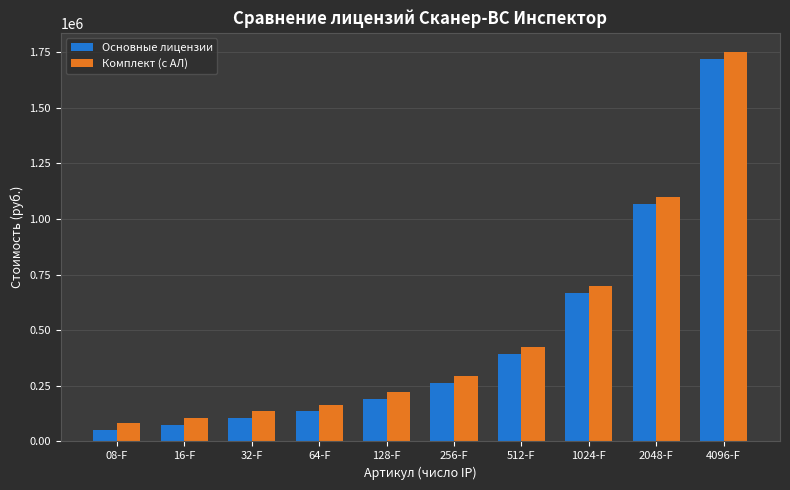

Reading left to right, what are all the values shown in this chart?

Основные лицензии: 52800	74800	105600	135600	192400	263900	393900	666900	1069900	1719900
Комплект (с АЛ): 82800	104800	135600	165600	222400	293900	423900	696900	1099900	1749900